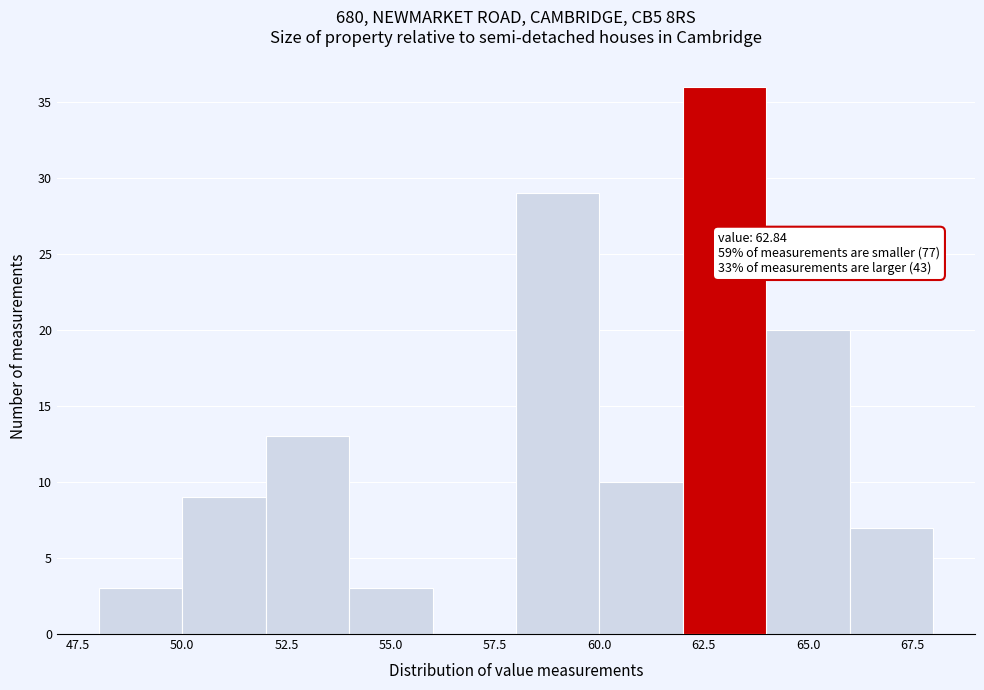

Over which range of the x-axis is the bar tallest?

62 to 64